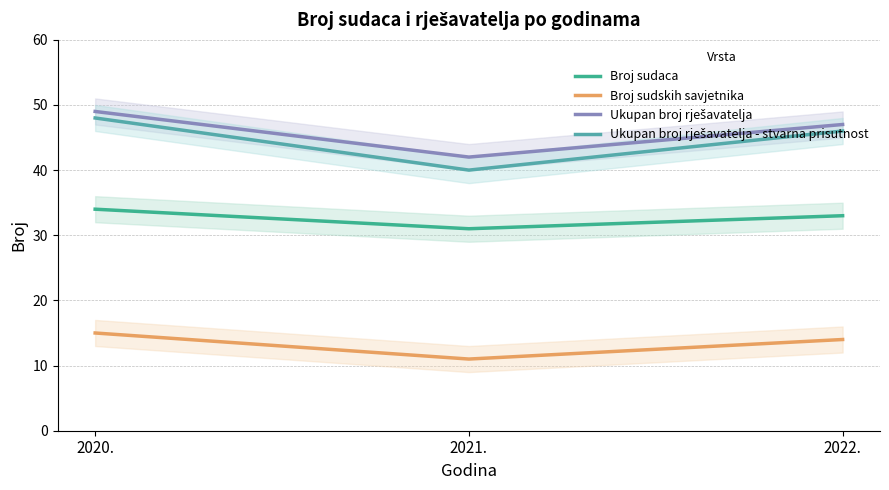

Does the chart have visible grid lines?

Yes